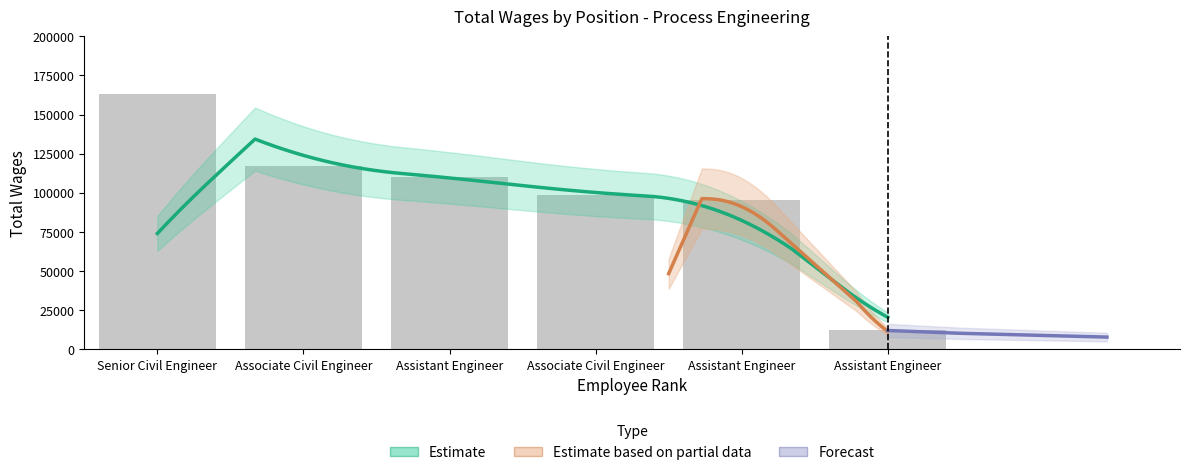

What value does the data have at Associate Civil Engineer?

117241